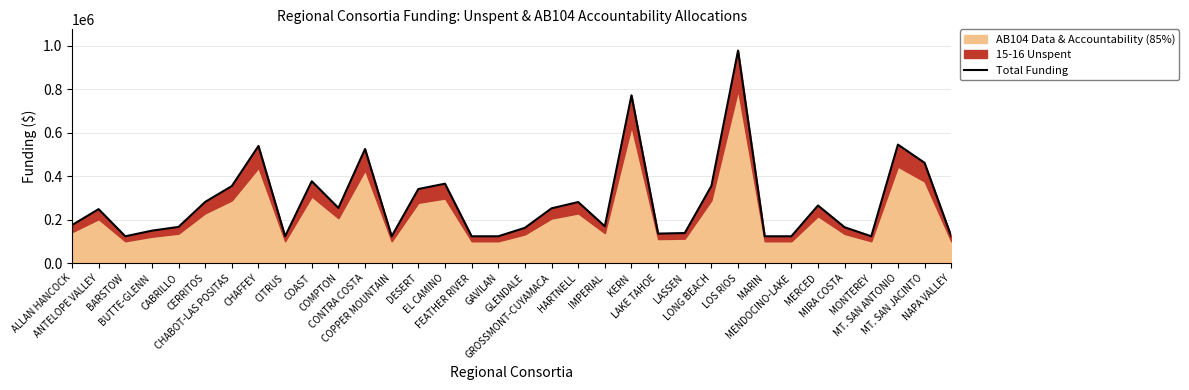

The chart shows a value of 281054 at HARTNELL. True or false?

True